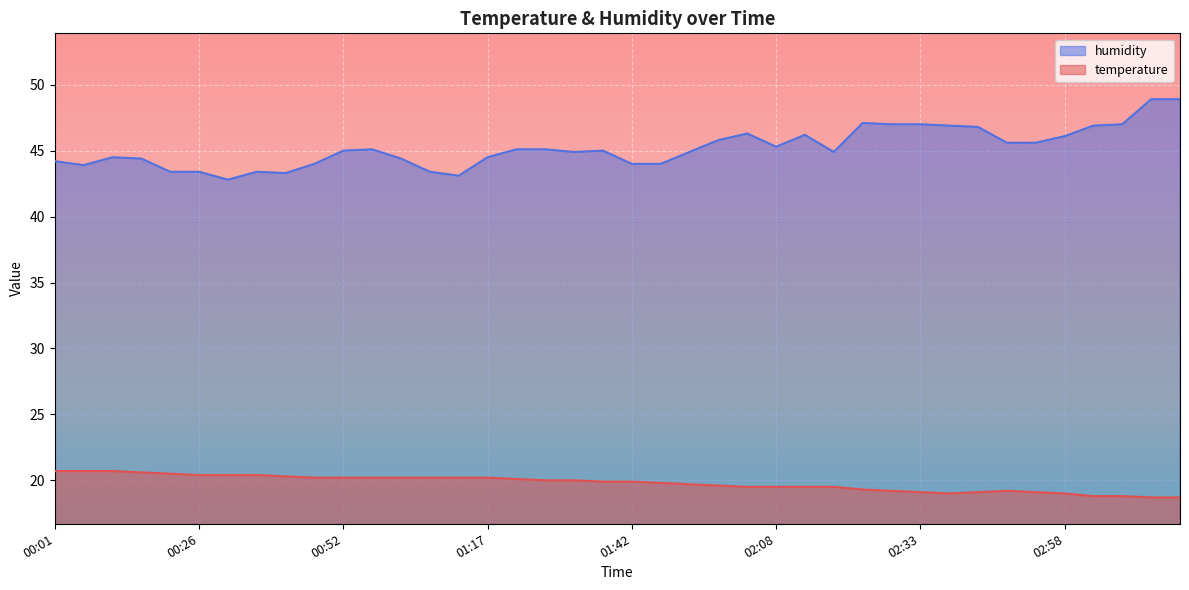

How many lines are shown in the chart?

2